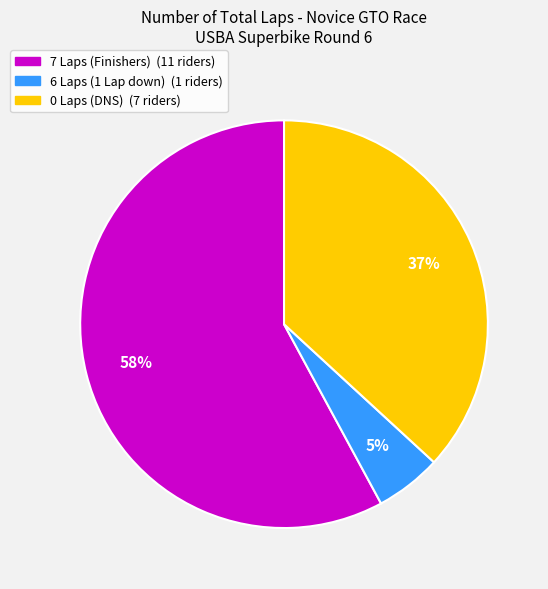

Does any single category account for the majority?

Yes